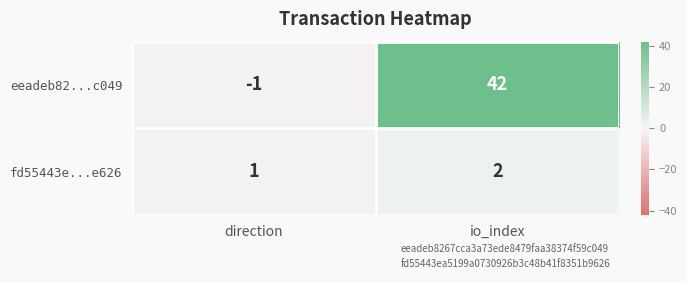

The eeadeb82...c049 series shows 42 at io_index. True or false?

True